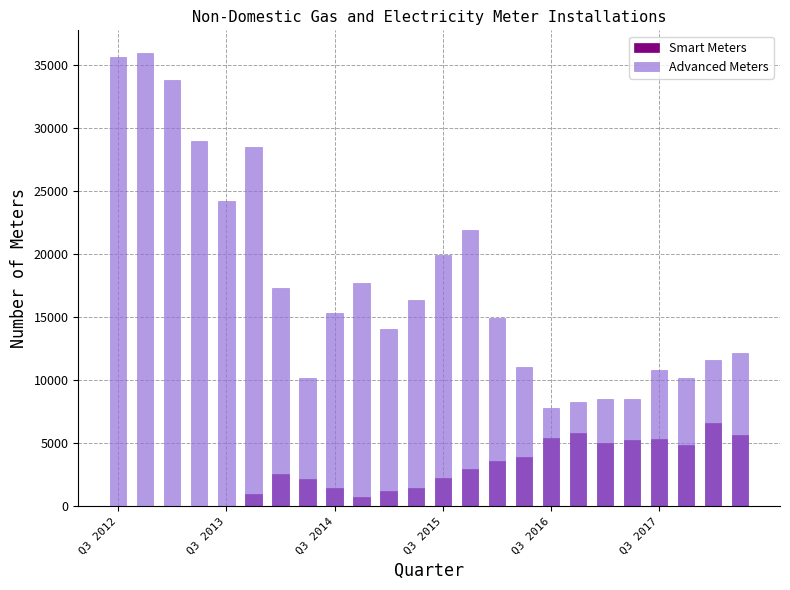

How many data points does each series have?

24